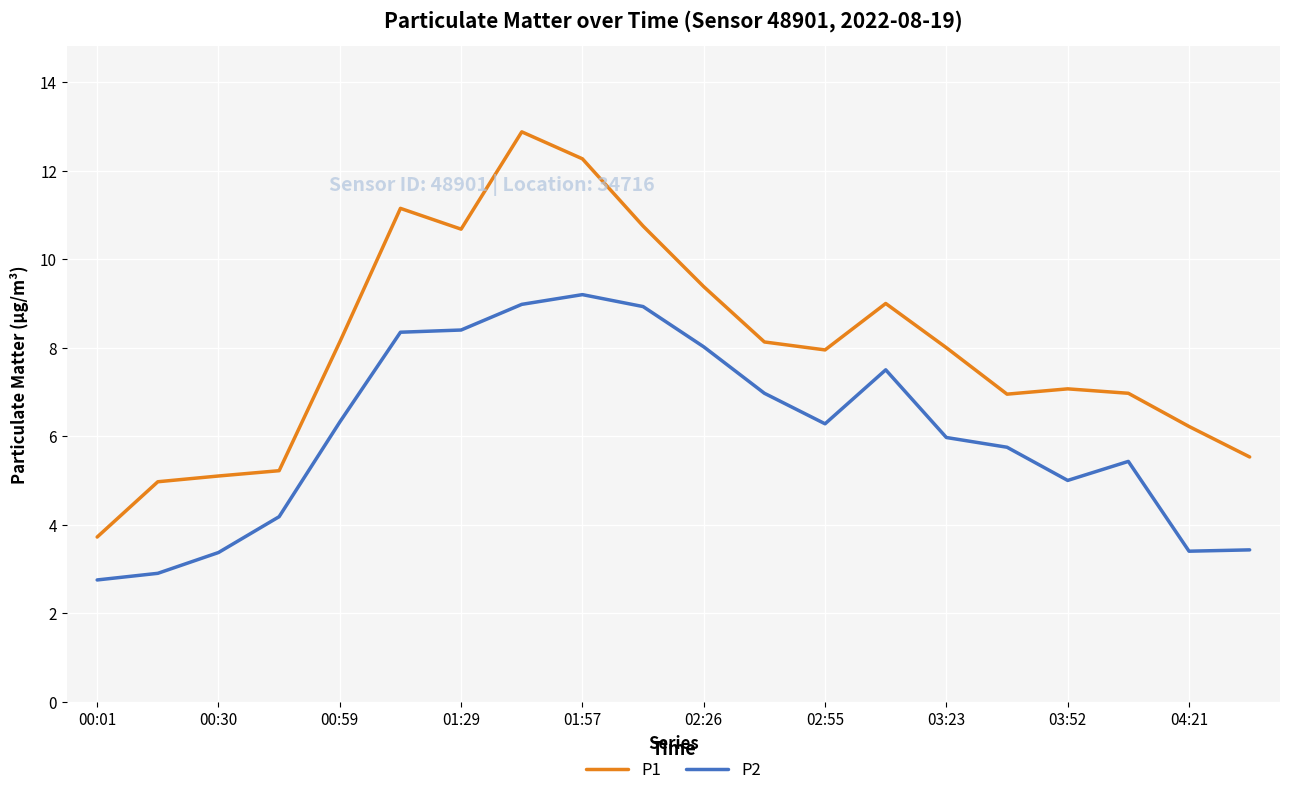

What are all the series names shown in the legend?

P1, P2